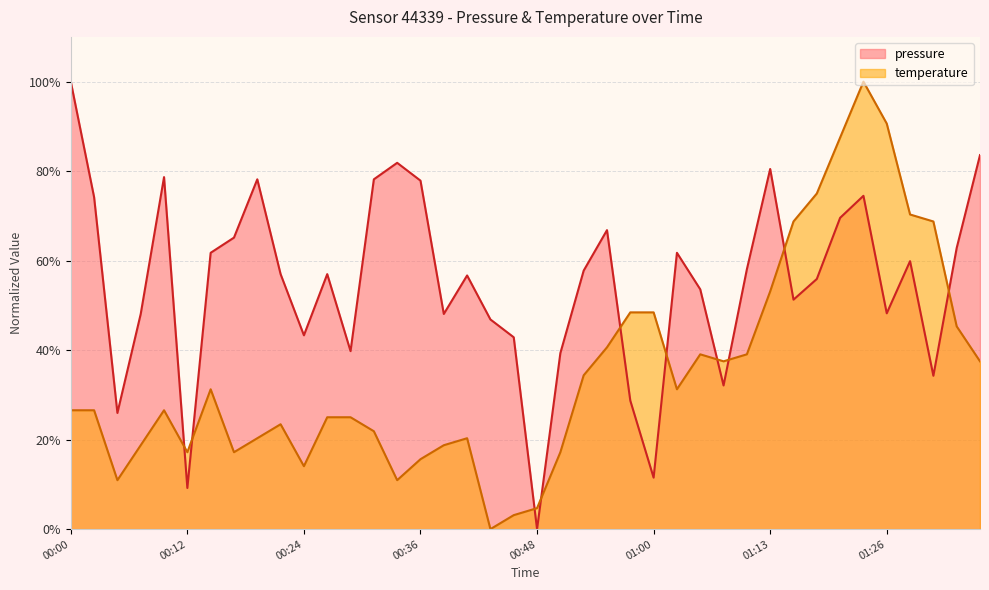

What is the approximate value of pressure at 00:12?

9.2